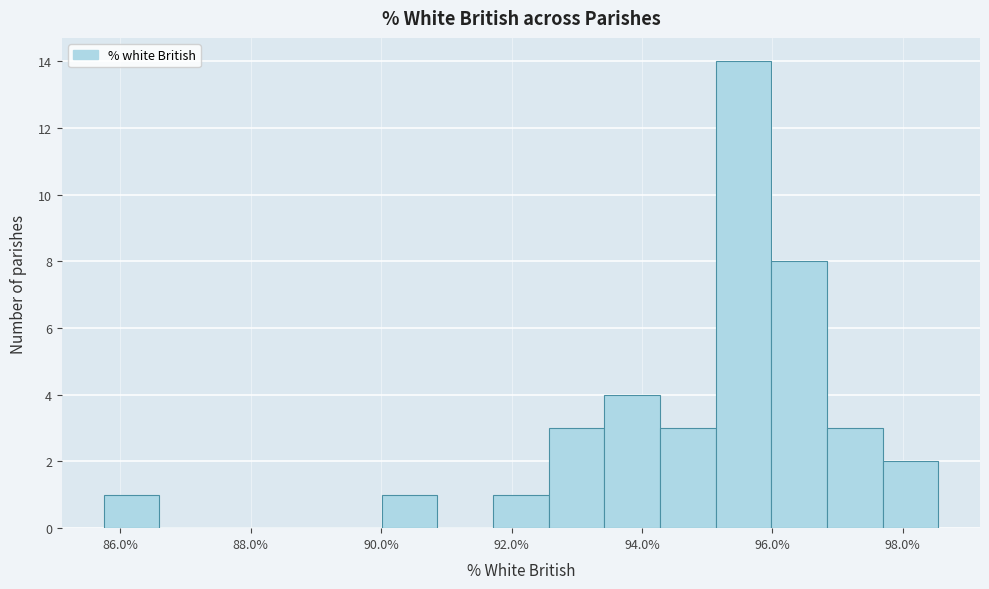

Reading left to right, transcribe this chart: for each bar, give the range it covers on the x-axis and its height. Neither the bar edges nor the heights are printed on the chart, so give them approximately, as read against the axes.

85.8 to 86.6: 1
86.6 to 87.4: 0
87.4 to 88.4: 0
88.4 to 89.2: 0
89.2 to 90.0: 0
90.0 to 90.8: 1
90.8 to 91.8: 0
91.8 to 92.6: 1
92.6 to 93.4: 3
93.4 to 94.2: 4
94.2 to 95.2: 3
95.2 to 96.0: 14
96.0 to 96.8: 8
96.8 to 97.6: 3
97.6 to 98.6: 2